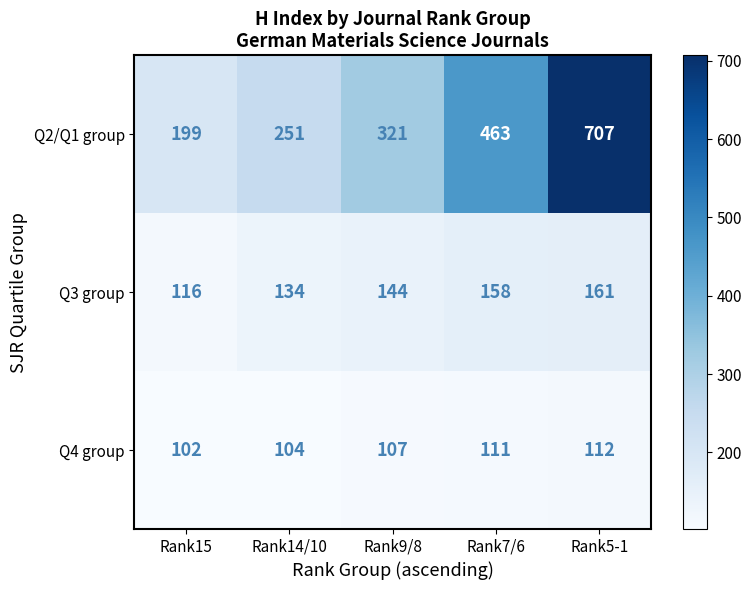

What is the difference between the second highest and minimum values in the Q3 group series?

42